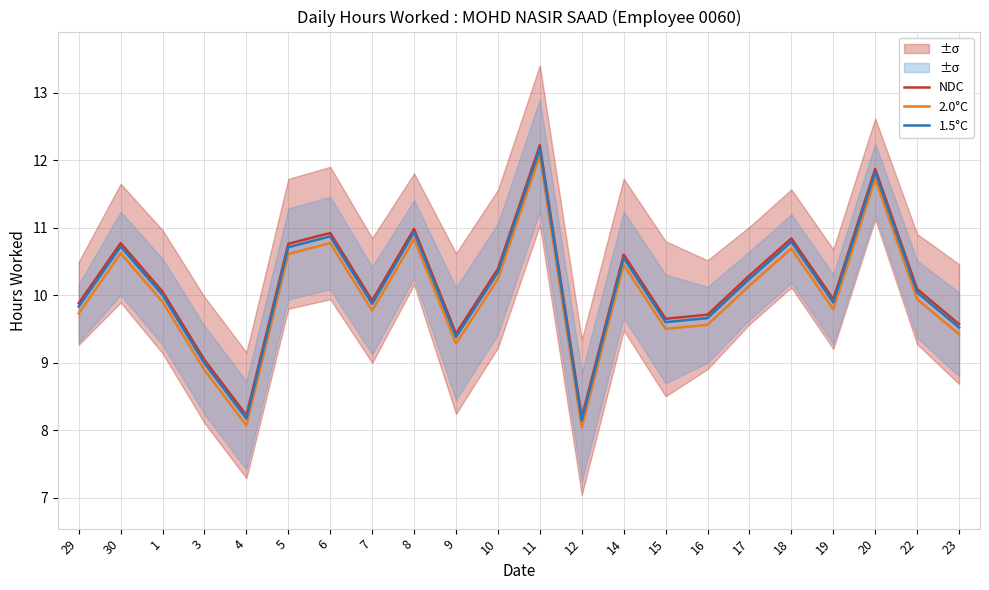

What is the sum of all 1.5°C values?

222.2